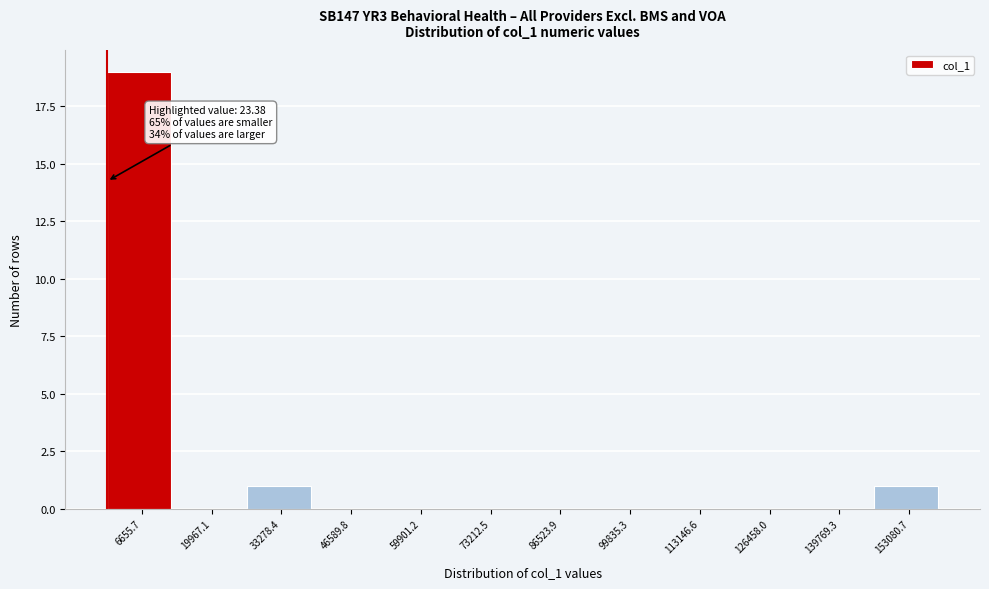

Which range on the x-axis has the tallest bar?

0 to 14000